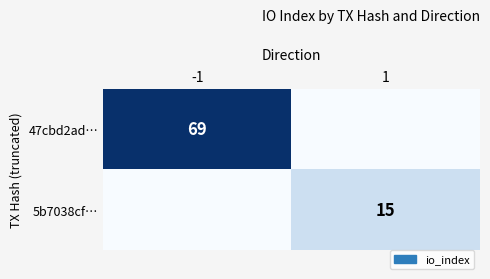

The value of 47cbd2ad… at -1 is 93. True or false?

False